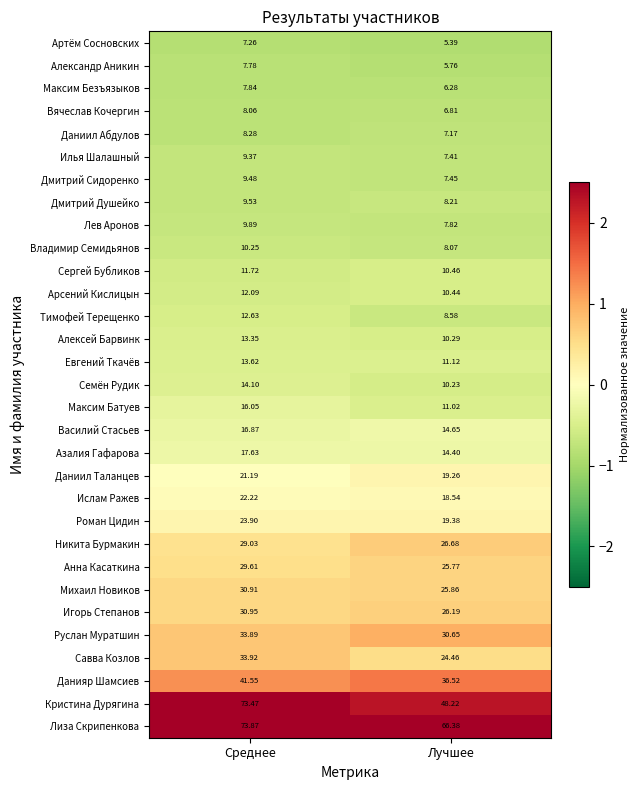

Which series has the largest total across all categories?

Лиза Скрипенкова